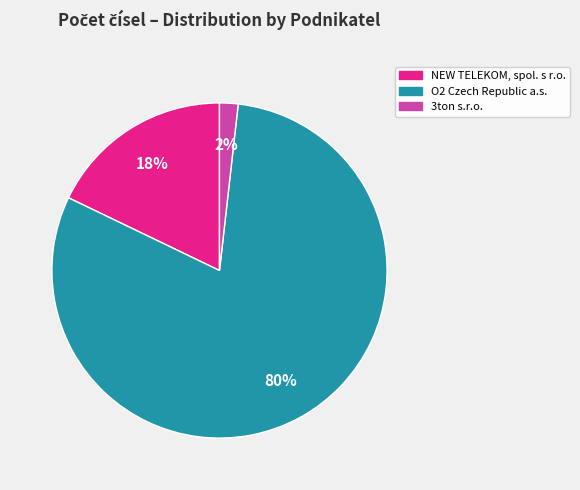

Does any single category account for the majority?

Yes